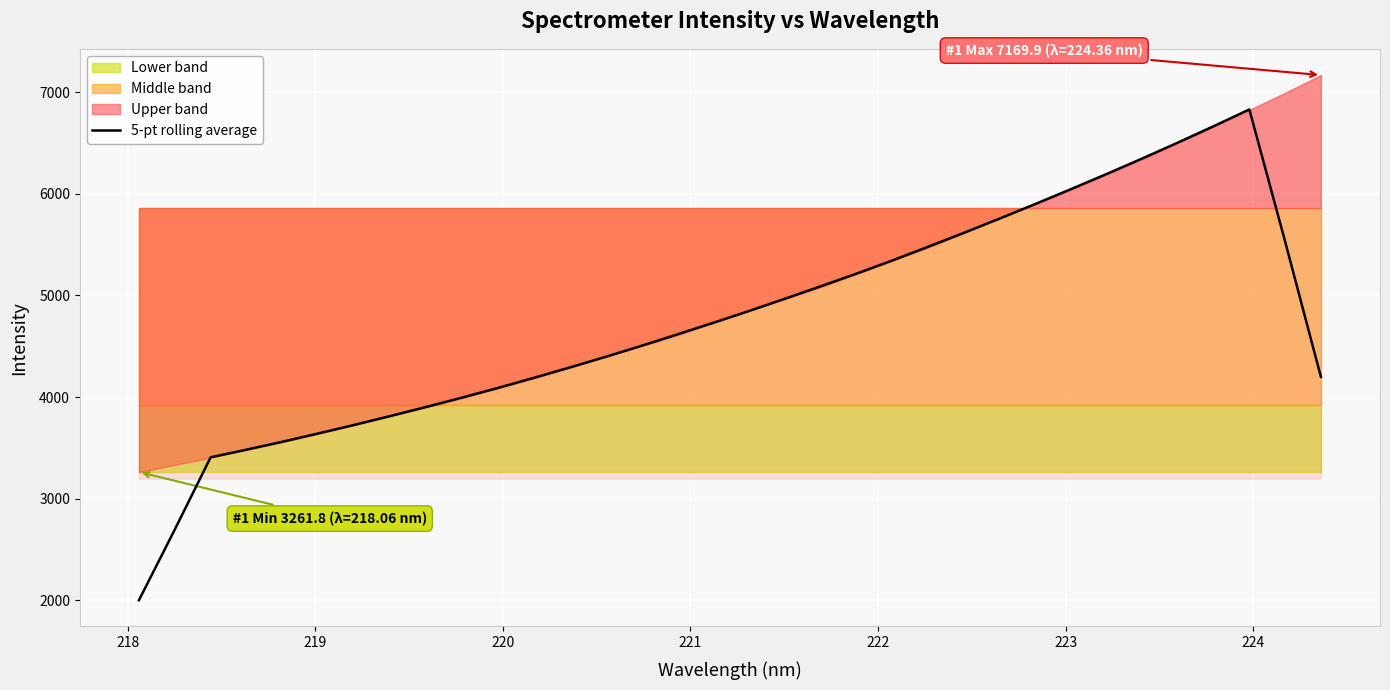

How many data points are less than 4728?

17